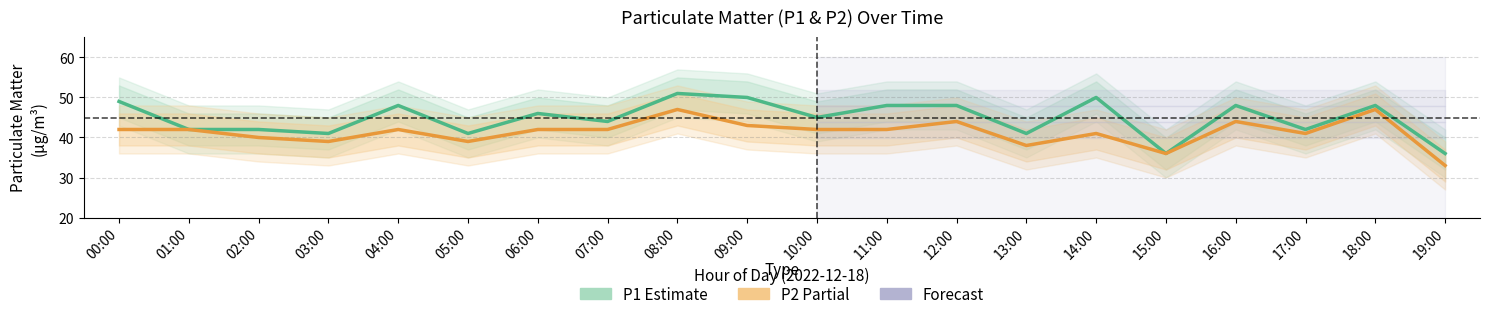

In P1 (Estimate), how many points are lower than both neighbors (excluding endpoints)?

7